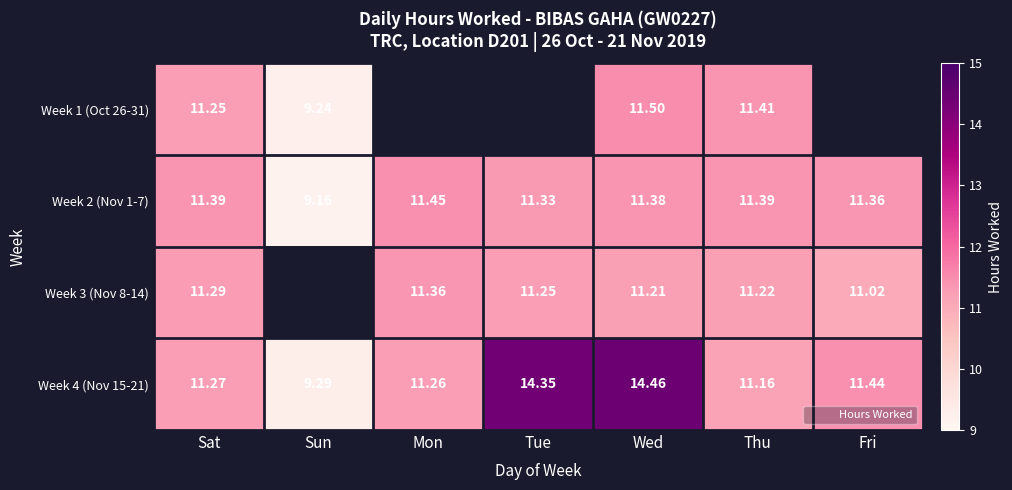

True or false: Week 3 (Nov 8-14) has a value of 11.3 at Sat.

True